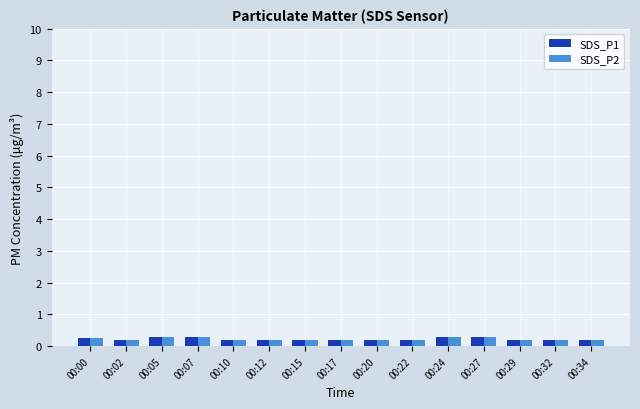

What is the greatest value displayed?

0.3